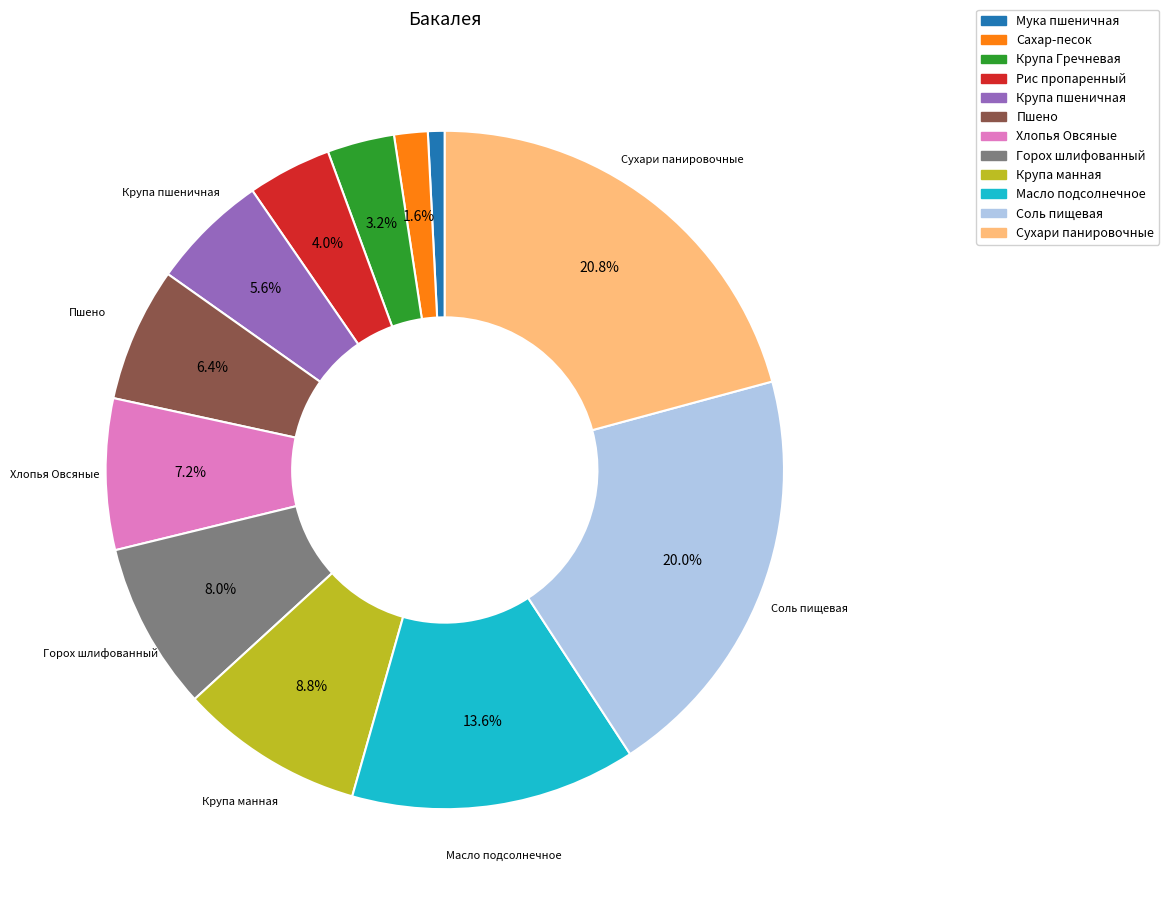

Which has a higher value, Пшено or Мука пшеничная?

Пшено